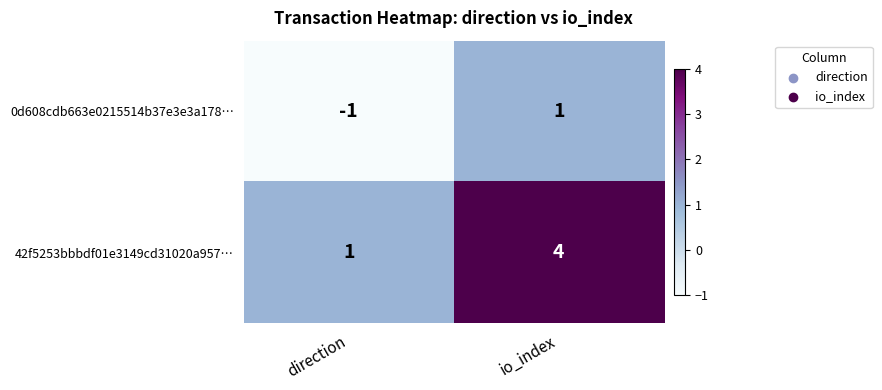

Which series changed the most between direction and io_index?

42f5253bbbdf01e3149cd31020a957…